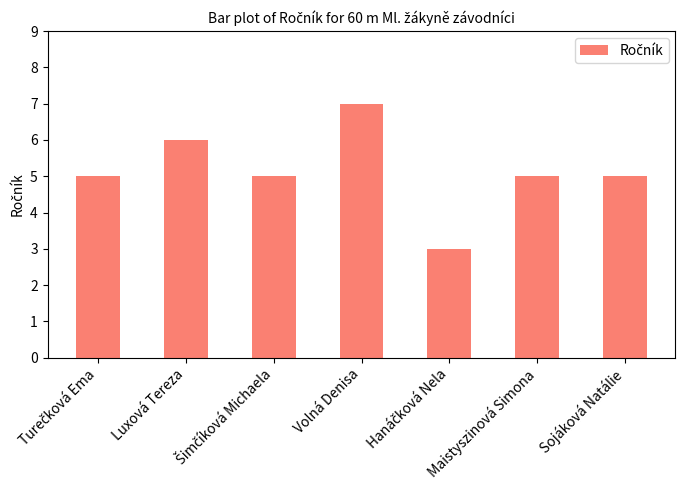

Does the chart contain stacked bars?

No